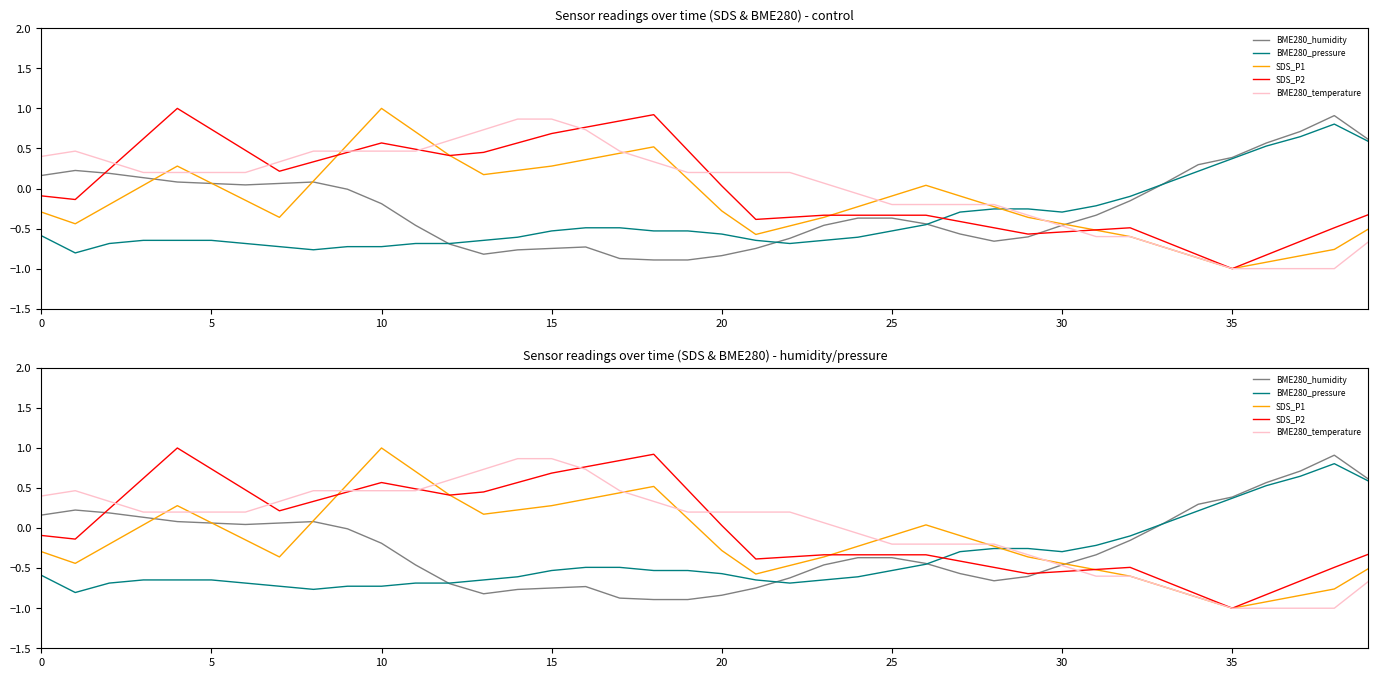

How many series are shown in this chart?

5